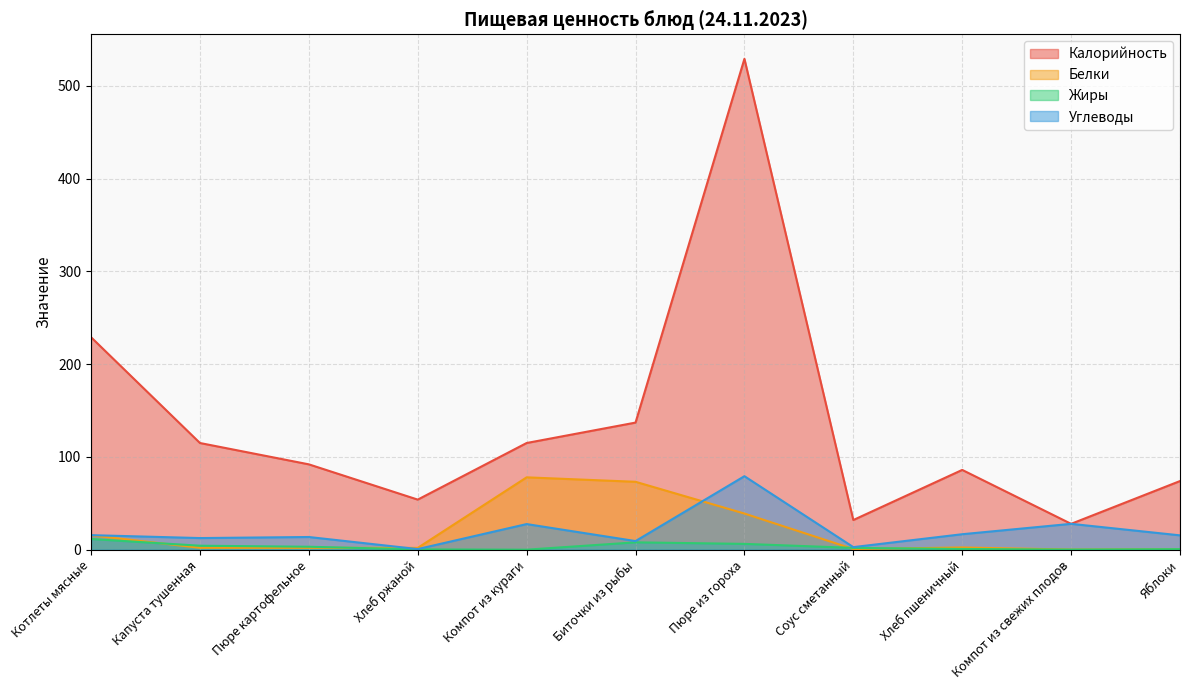

What is the minimum value shown in the chart?

0.1